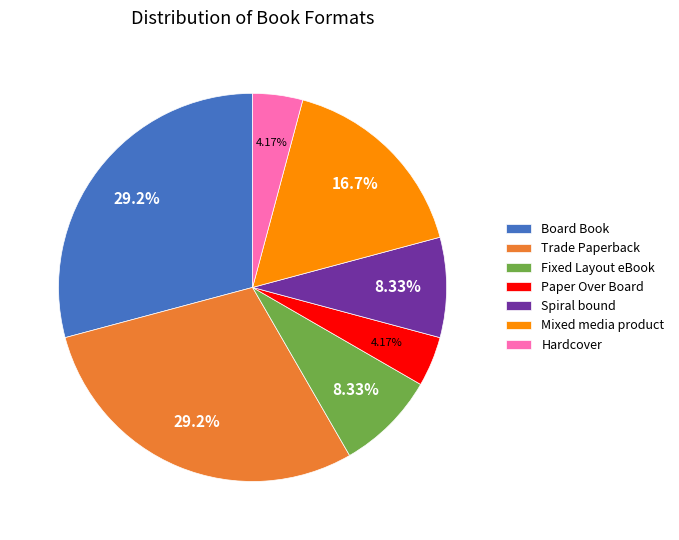

Is the sum of Paper Over Board and Spiral bound greater than half?

No